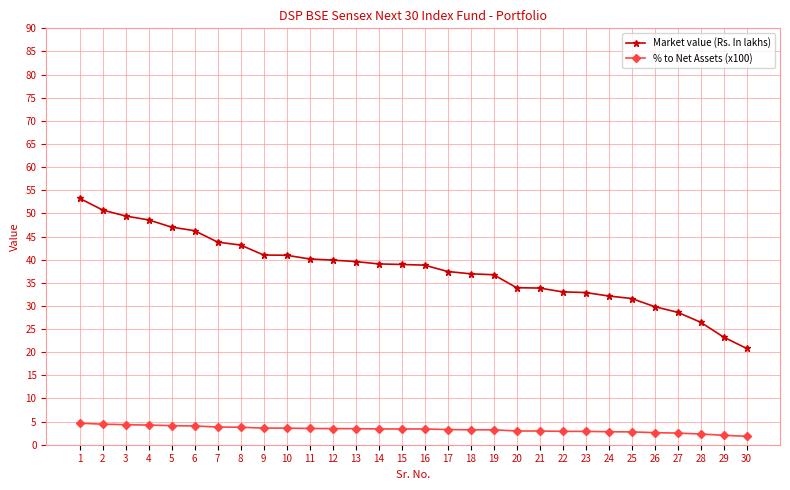

Count the number of data series in this chart.

2